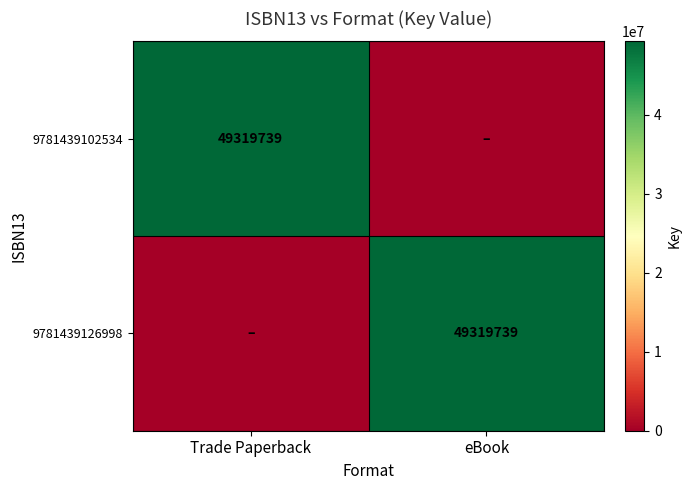

The 9781439126998 series shows 11388766 at eBook. True or false?

False